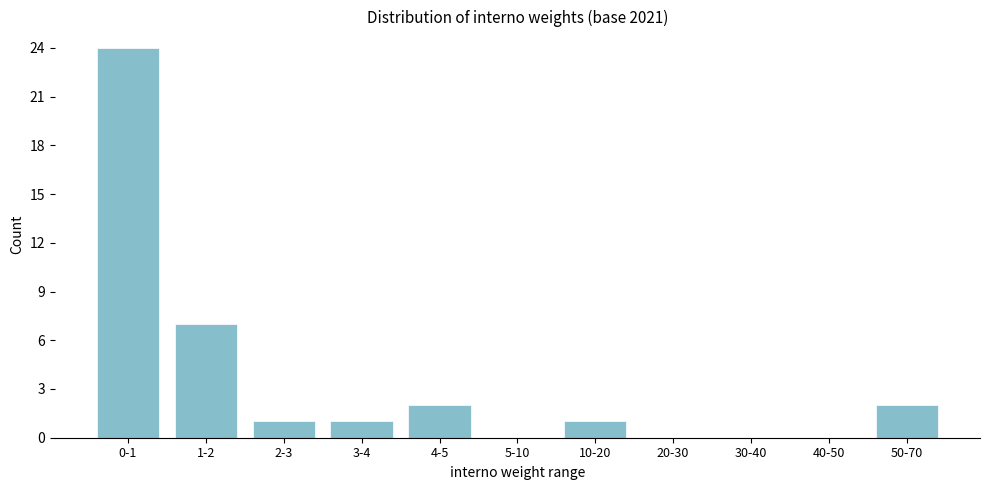

Reading left to right, what are all the values shown in this chart?

0-1=24	1-2=7	2-3=1	3-4=1	4-5=2	5-10=0	10-20=1	20-30=0	30-40=0	40-50=0	50-70=2